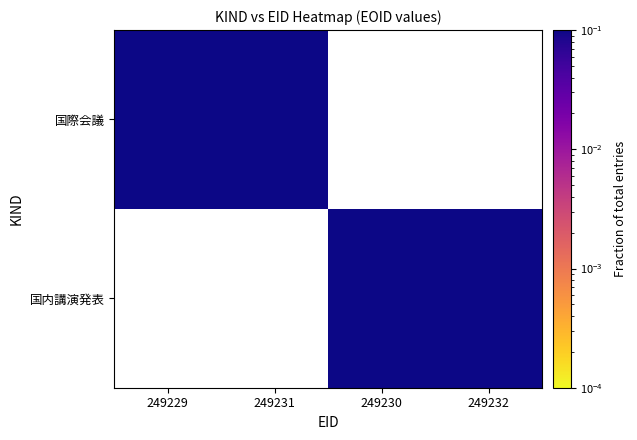

At 249232, list the series in order from smallest to largest.

国際会議, 国内講演発表